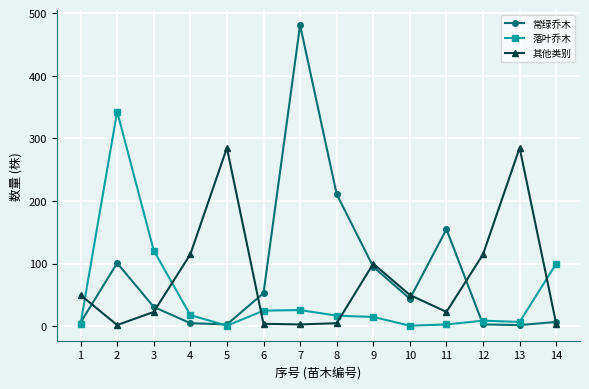

The 其他类别 series shows 4 at 14. True or false?

True